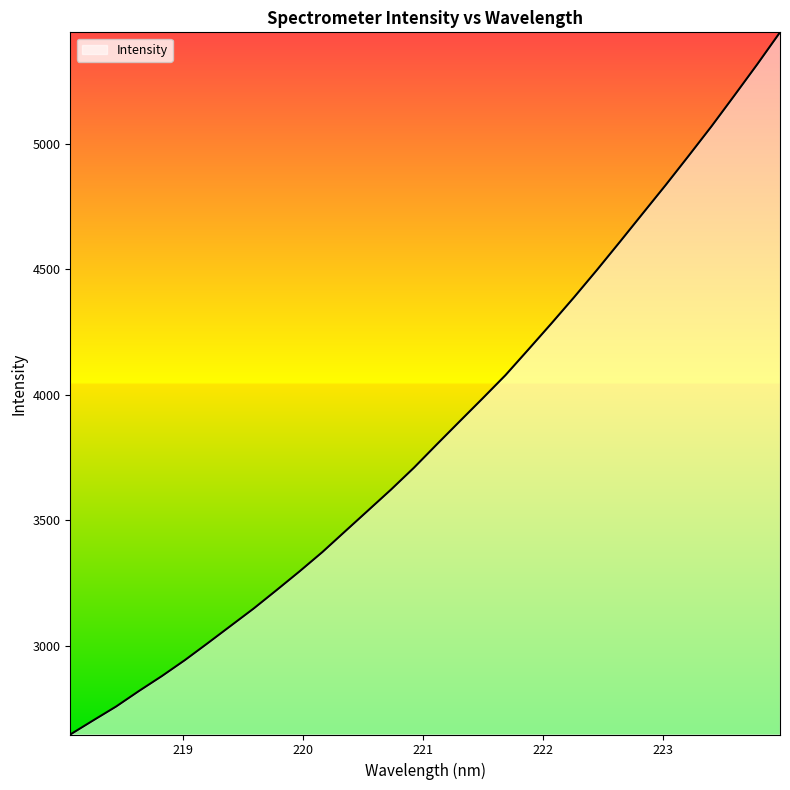

Reading left to right, transcribe all the data shown in this chart.

2647.3	2703.3	2758.6	2820.6	2880.0	2943.3	3011.0	3079.8	3148.6	3221.8	3296.2	3373.4	3456.4	3539.3	3622.3	3709.3	3802.2	3894.0	3985.3	4077.8	4179.9	4283.0	4388.3	4496.9	4608.6	4721.7	4834.5	4950.4	5067.9	5190.6	5314.7	5442.7